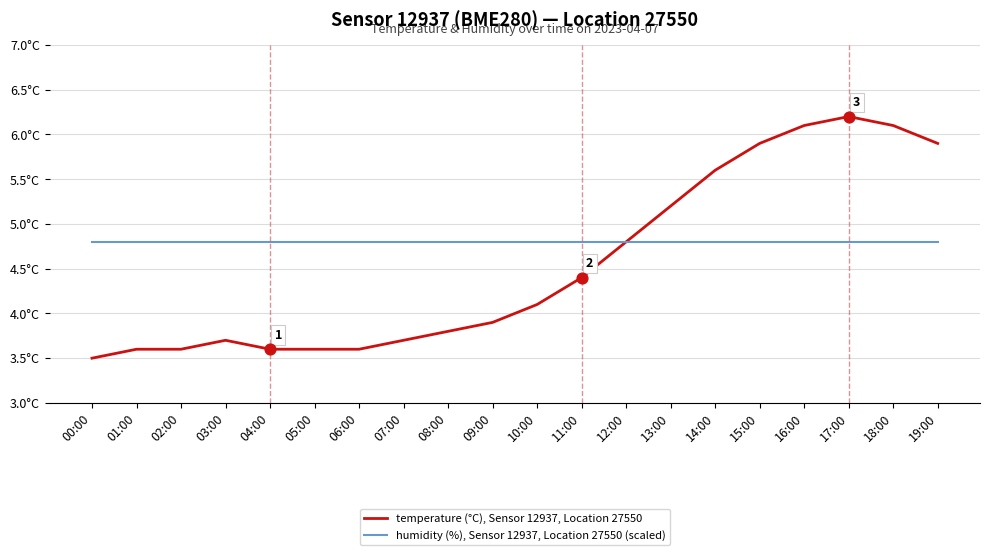

Is this an area chart (filled region under the line)?

No